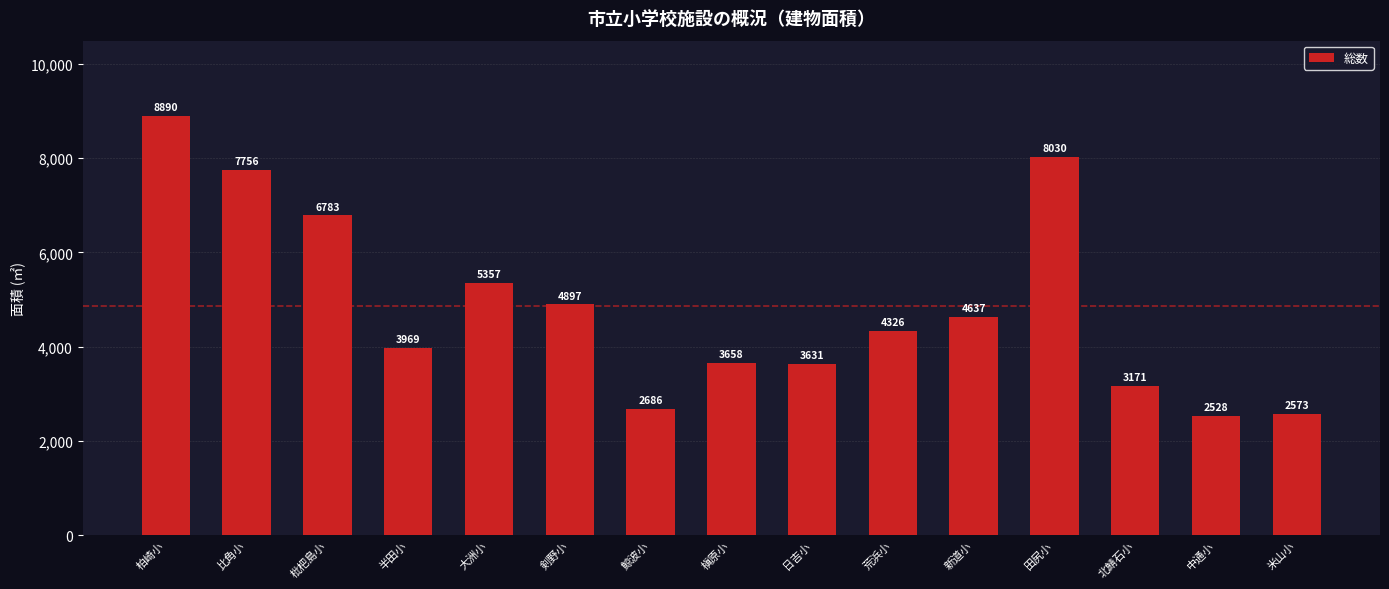

Are the bars horizontal?

No